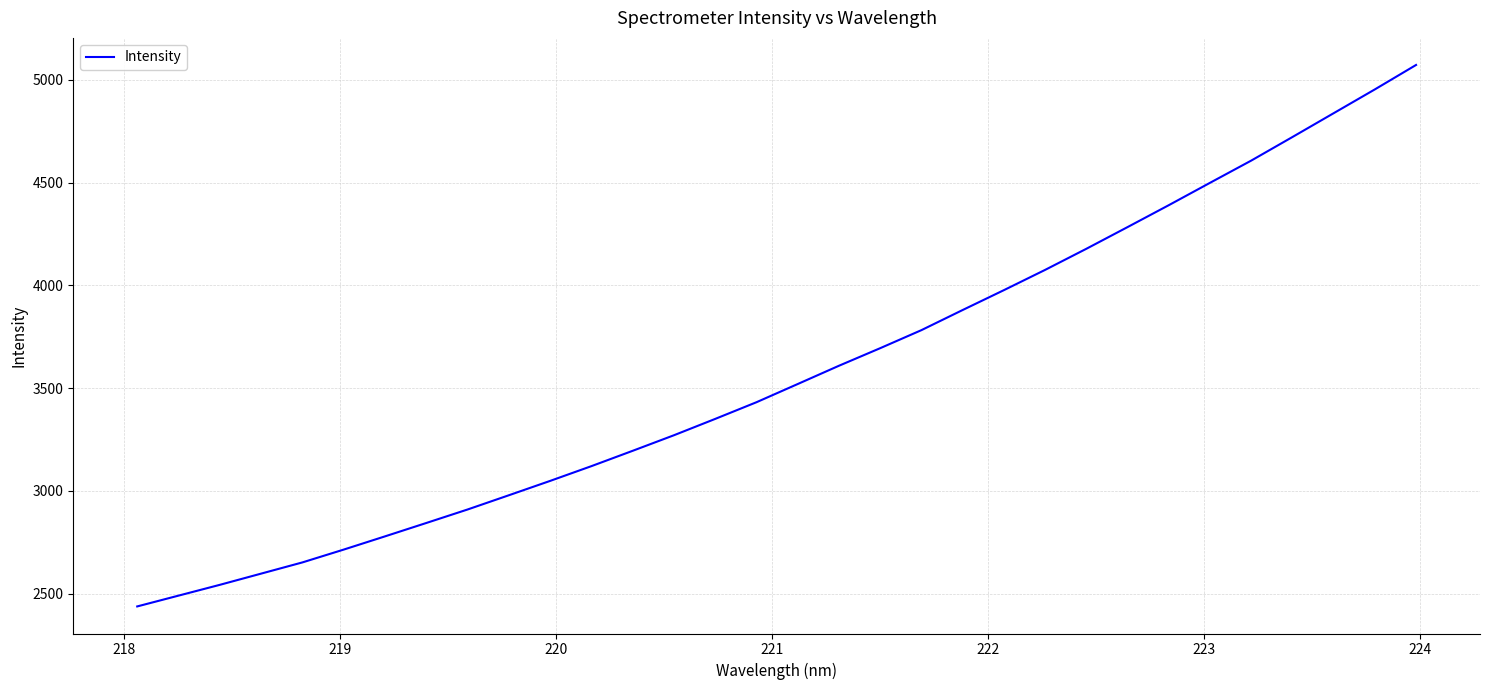

What is the maximum value shown in the chart?

5072.7